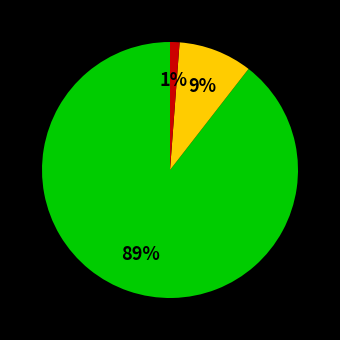

Does any single category account for the majority?

Yes